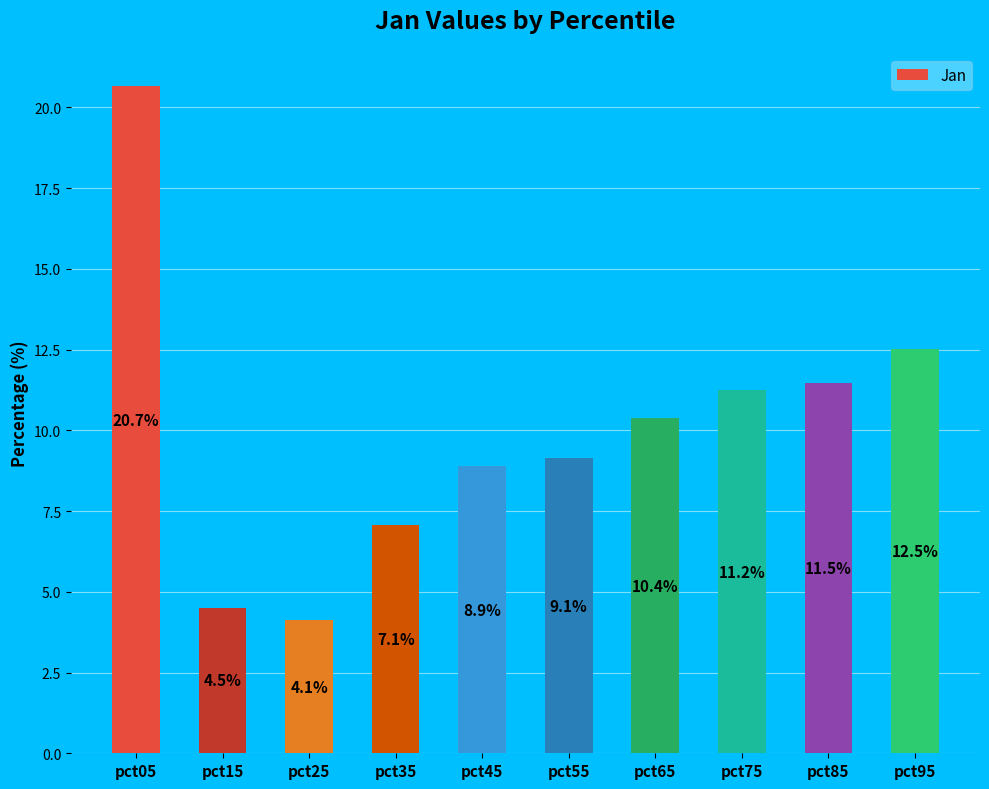

What is the difference between the values at pct05 and pct35?

13.6